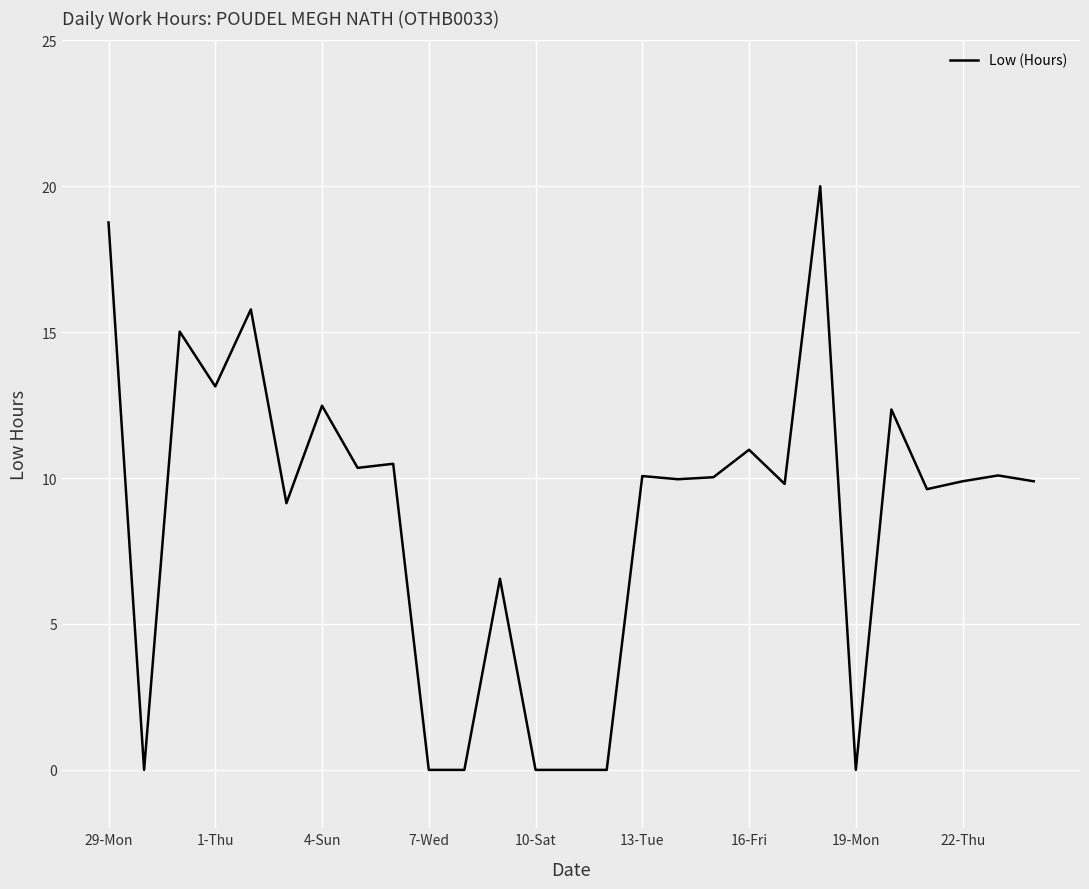

Does the chart have visible grid lines?

Yes